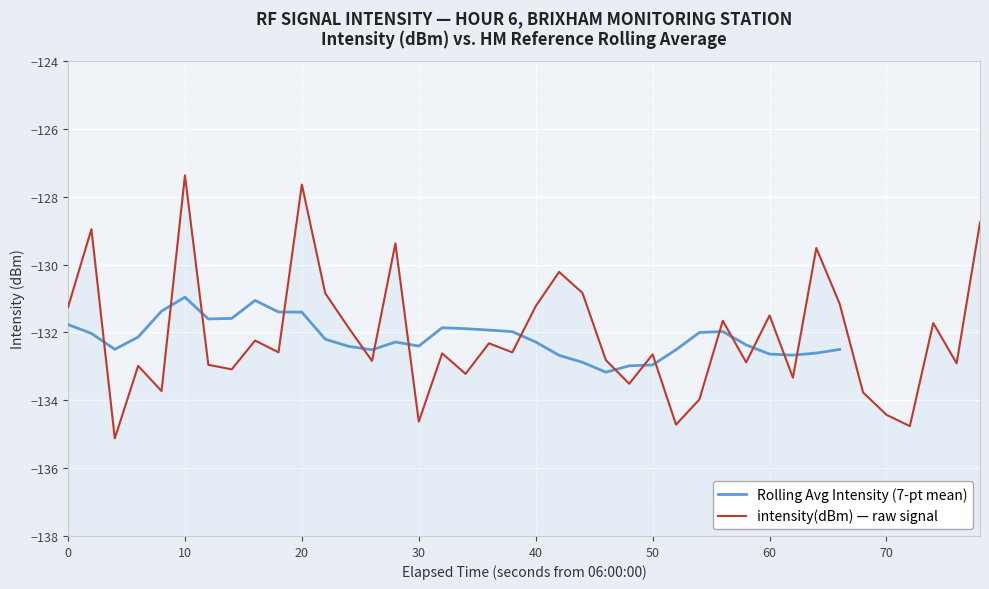

Reading left to right, transcribe all the data shown in this chart.

-131.3	-129.0	-135.1	-133.0	-133.7	-127.4	-133.0	-133.1	-132.2	-132.6	-127.6	-130.8	-131.9	-132.8	-129.4	-134.6	-132.6	-133.2	-132.3	-132.6	-131.2	-130.2	-130.8	-132.8	-133.5	-132.6	-134.7	-134.0	-131.7	-132.9	-131.5	-133.3	-129.5	-131.2	-133.8	-134.4	-134.8	-131.7	-132.9	-128.8